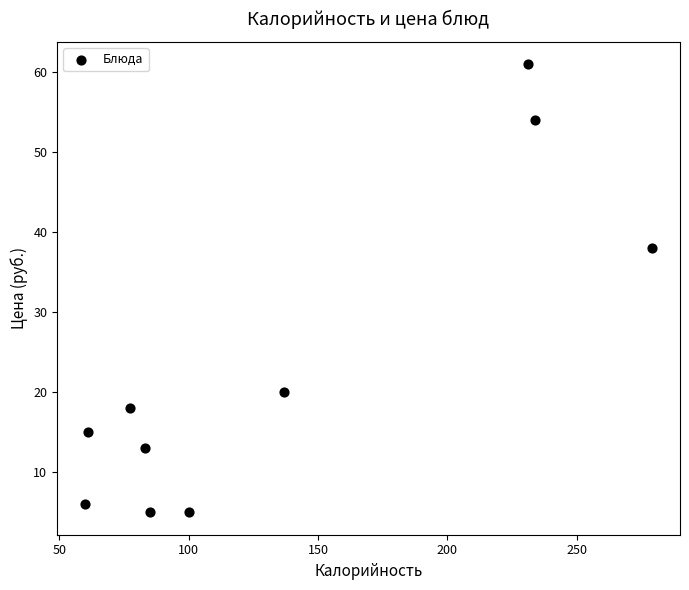

What Y value in the scatter plot is closest to 33?

38